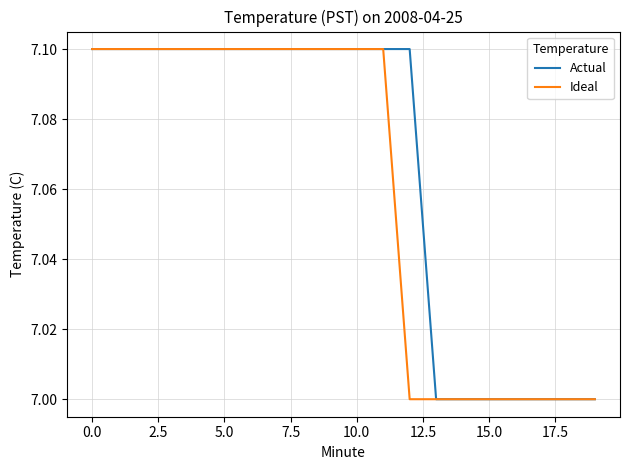

Which series has the largest total across all categories?

Actual